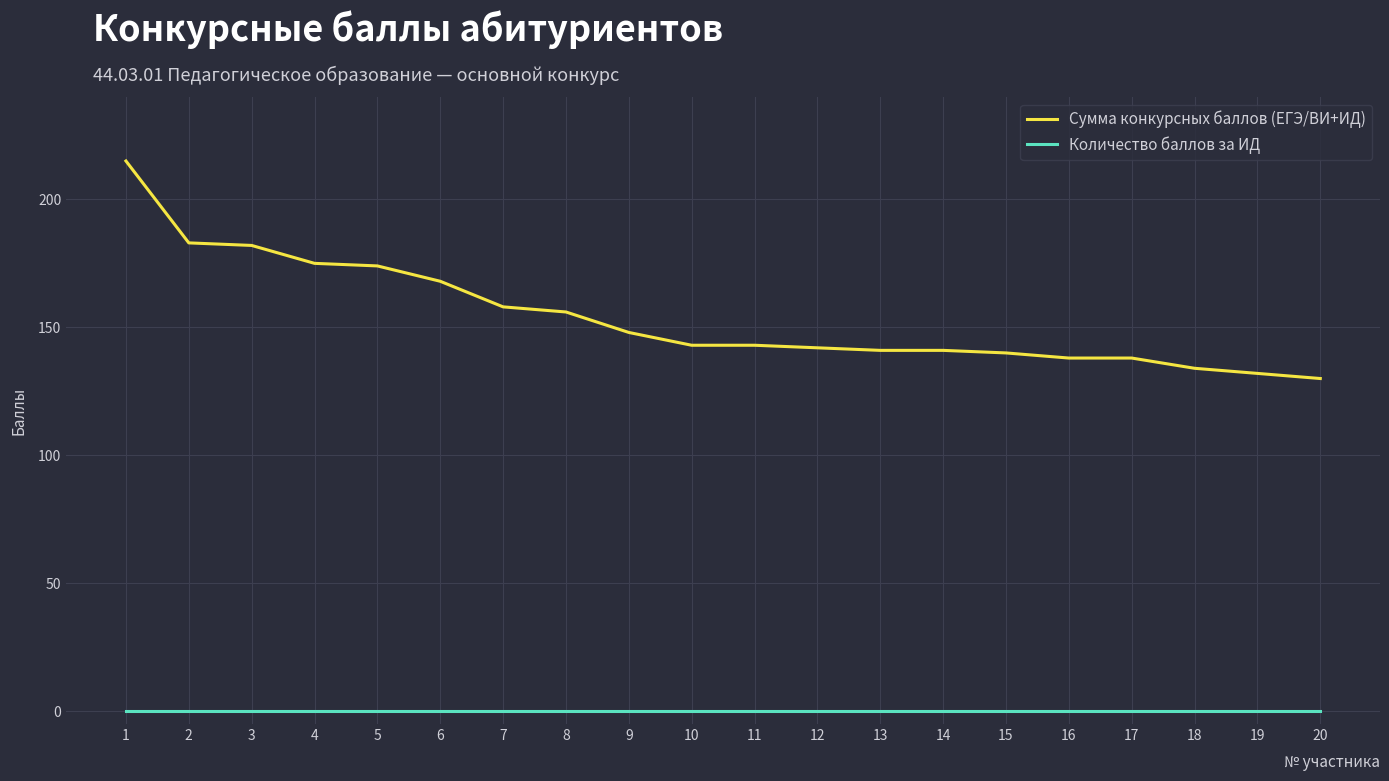

Read the Сумма конкурсных баллов (ЕГЭ/ВИ+ИД) value at 10.

143